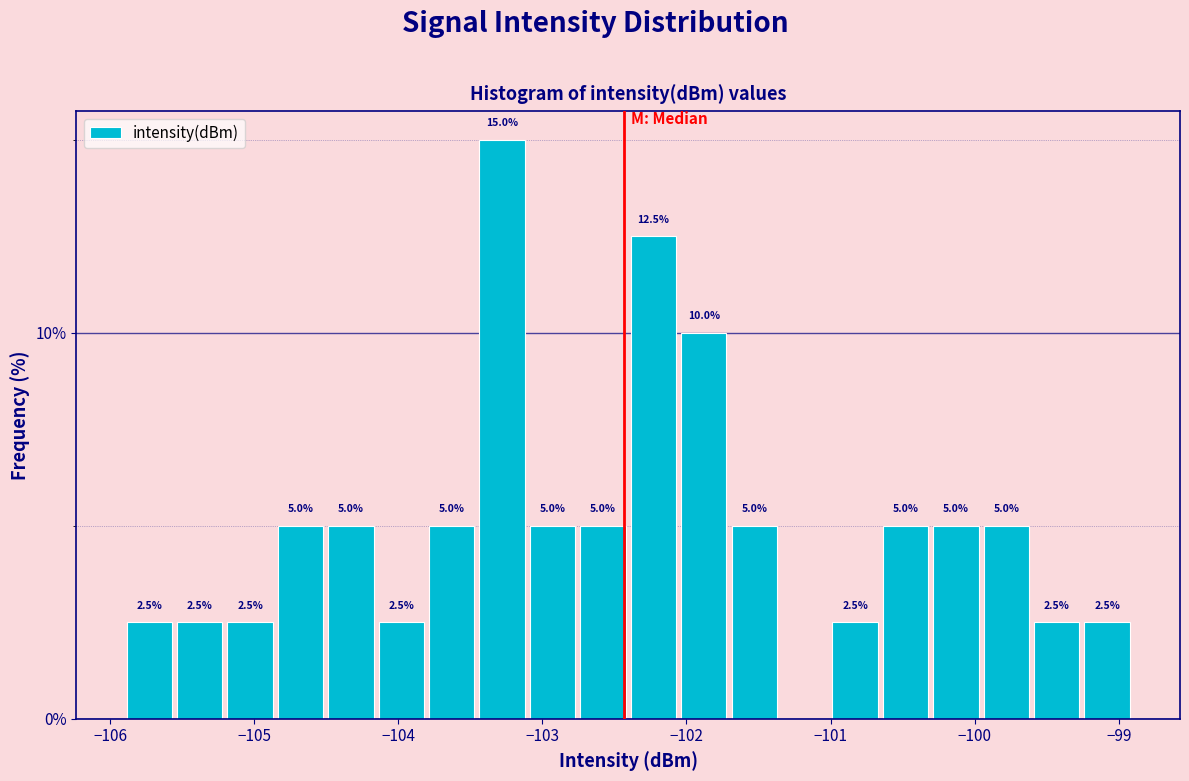

Around what value on the x-axis is the tallest bar? Give the approximate position of its centre, as read against the axis.

-103.3